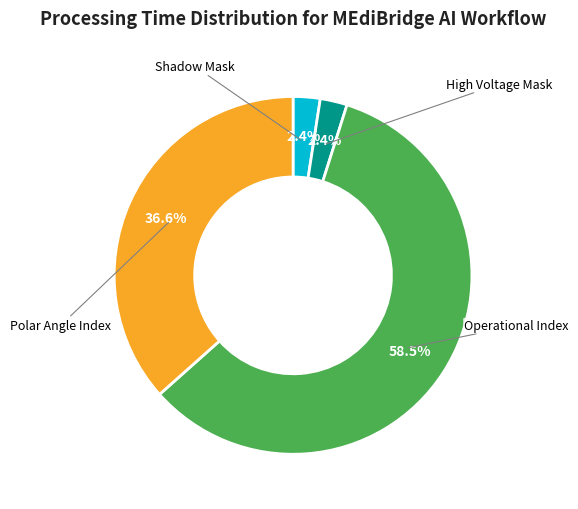

To the nearest percent, what portion does Shadow Mask represent?

2%